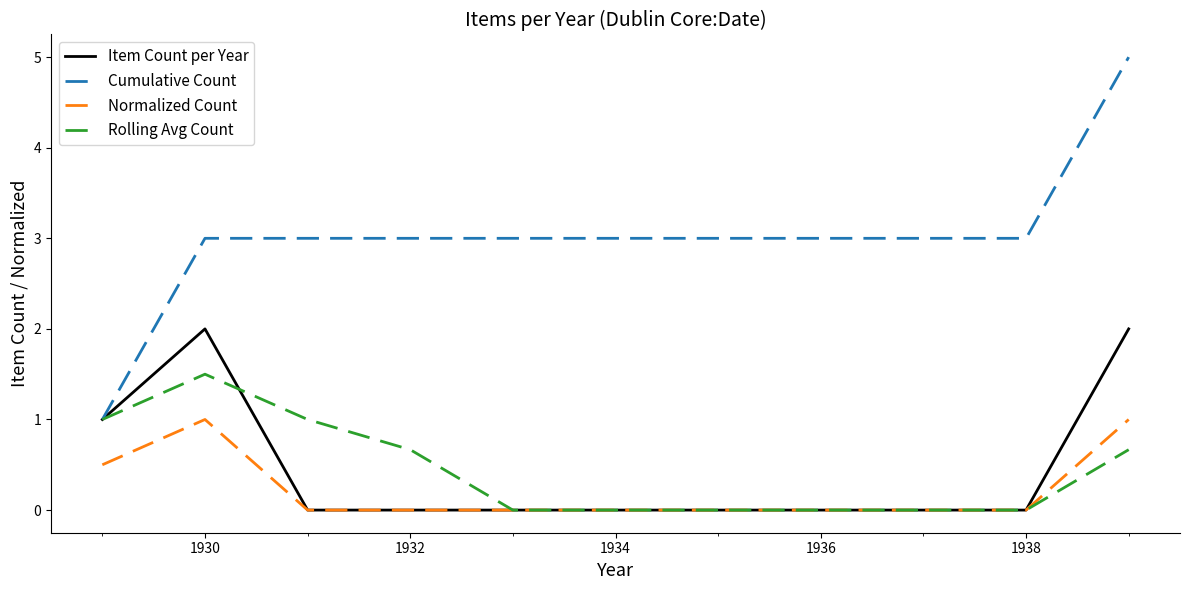

True or false: Normalized Count and Cumulative Count cross at least once.

False